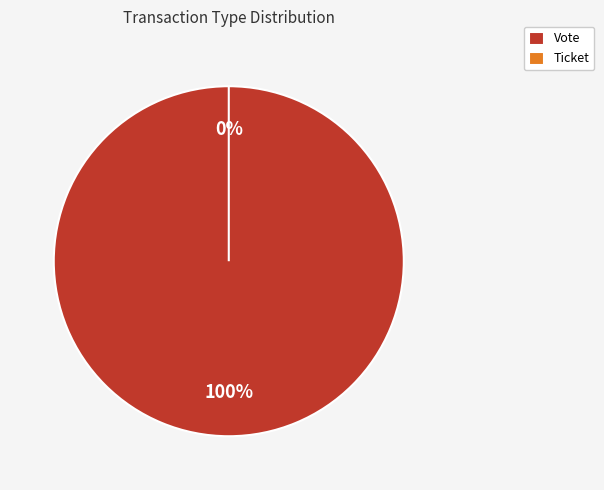

Which has a higher value, Vote or Ticket?

Vote